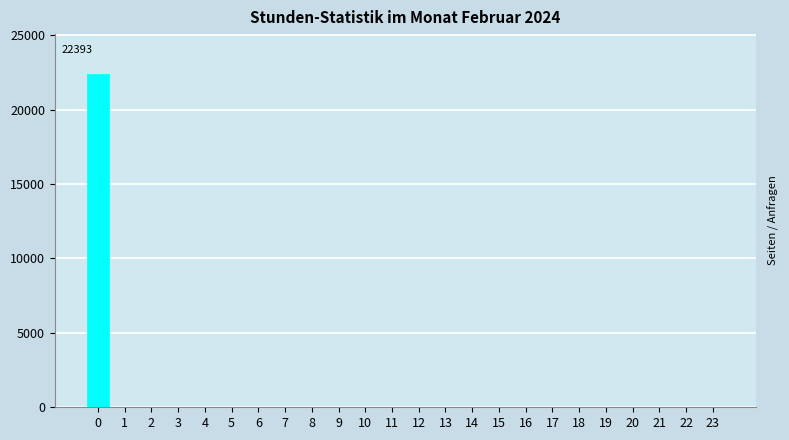

Reading left to right, extract all data points from this chart.

0=22393	1=0	2=0	3=0	4=0	5=0	6=0	7=0	8=0	9=0	10=0	11=0	12=0	13=0	14=0	15=0	16=0	17=0	18=0	19=0	20=0	21=0	22=0	23=0